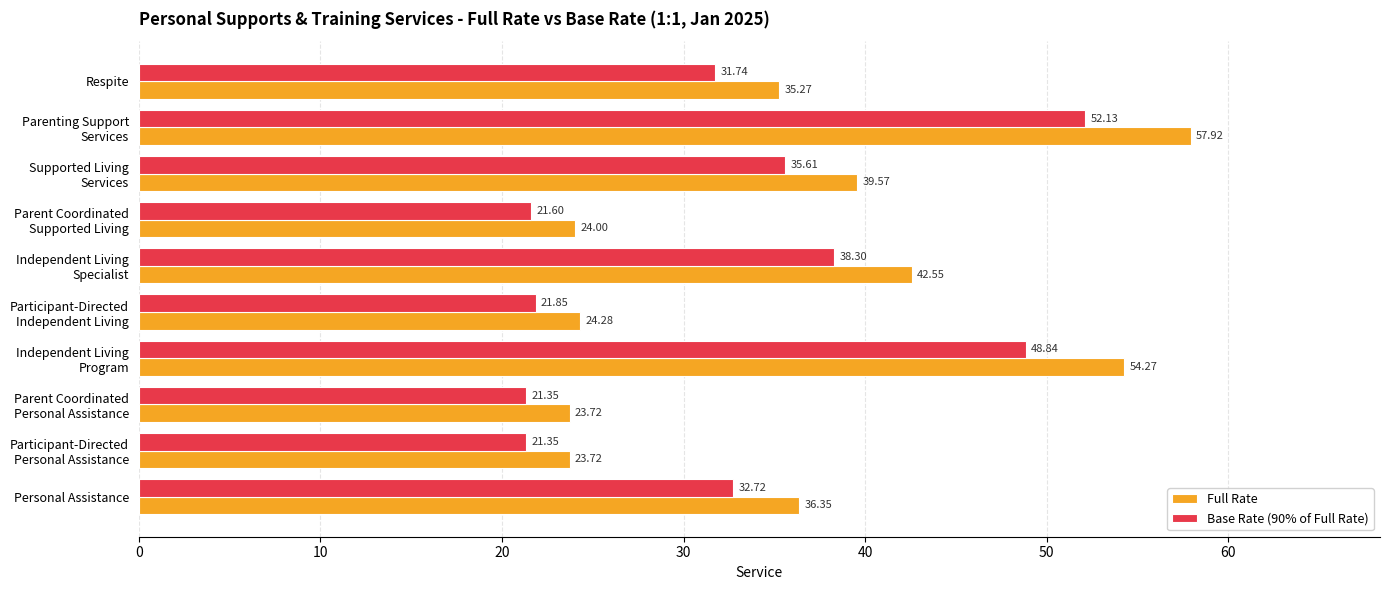

What is the difference between the second highest and second lowest values in the Base Rate (90% of Full Rate) series?

27.5